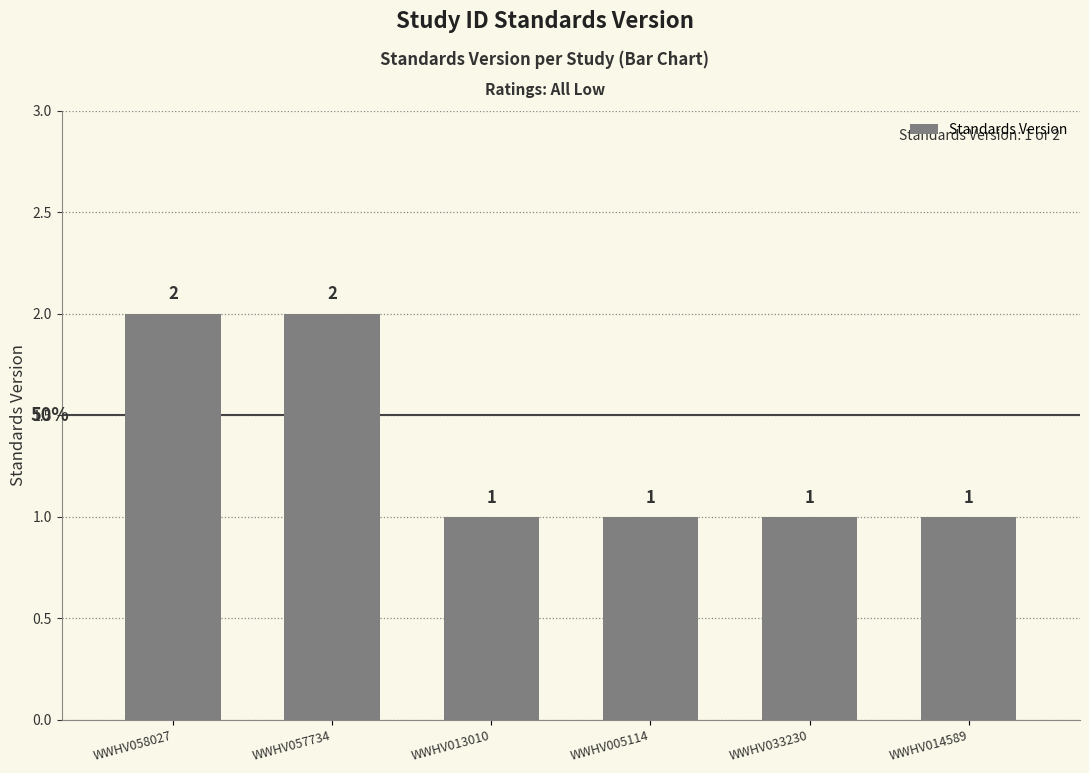

Between WWHV033230 and WWHV057734, which is larger?

WWHV057734